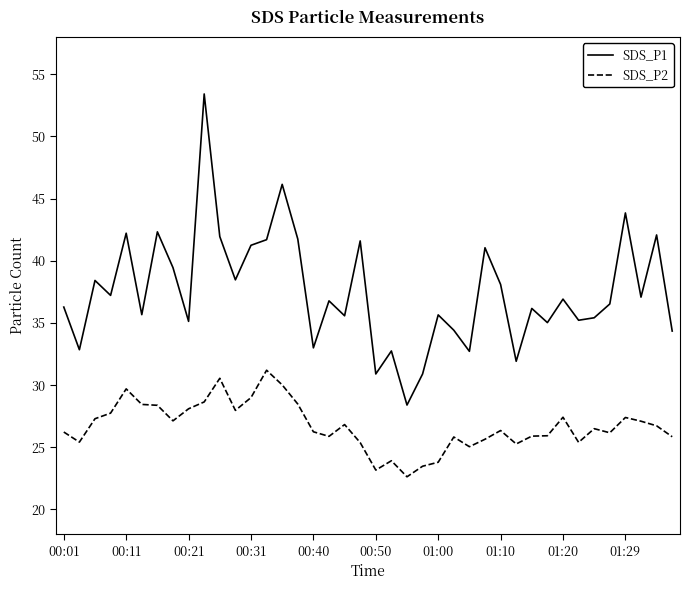

Which series has the largest range (max minus min)?

SDS_P1